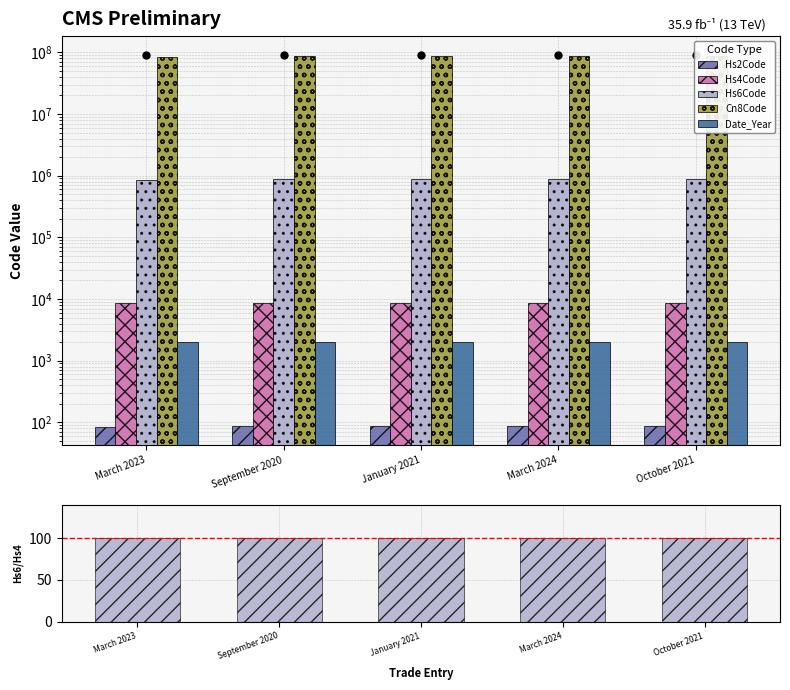

Which series has the largest total across all categories?

Cn8Code